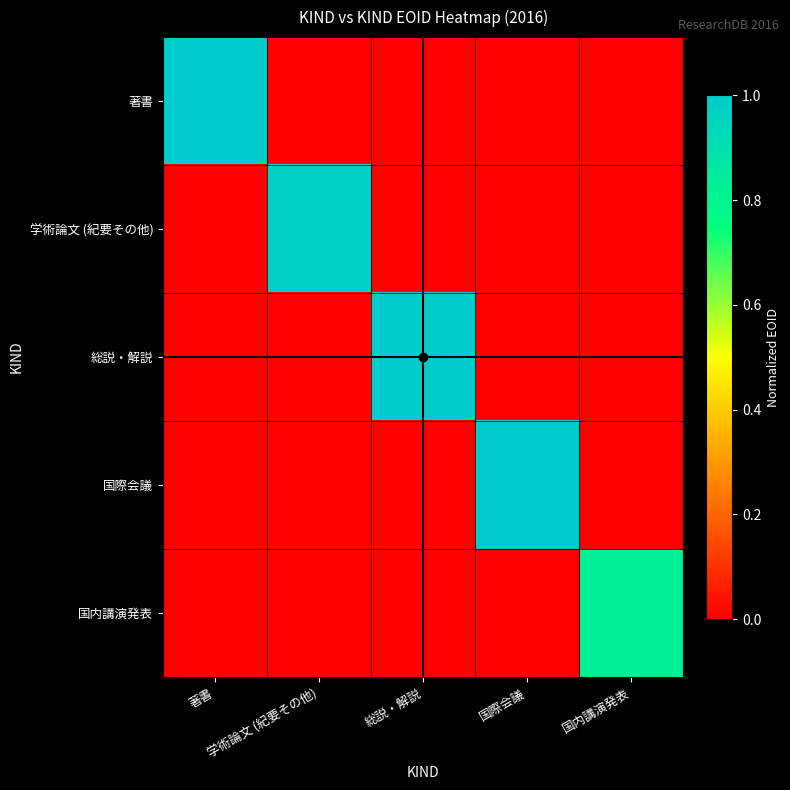

Reading right to left, transcribe all the data shown in this chart.

著書: 国内講演発表=0.0	国際会議=0.0	総説・解説=0.0	学術論文 (紀要その他)=0.0	著書=1.0
学術論文 (紀要その他): 国内講演発表=0.0	国際会議=0.0	総説・解説=0.0	学術論文 (紀要その他)=1.0	著書=0.0
総説・解説: 国内講演発表=0.0	国際会議=0.0	総説・解説=1.0	学術論文 (紀要その他)=0.0	著書=0.0
国際会議: 国内講演発表=0.0	国際会議=1.0	総説・解説=0.0	学術論文 (紀要その他)=0.0	著書=0.0
国内講演発表: 国内講演発表=0.8	国際会議=0.0	総説・解説=0.0	学術論文 (紀要その他)=0.0	著書=0.0